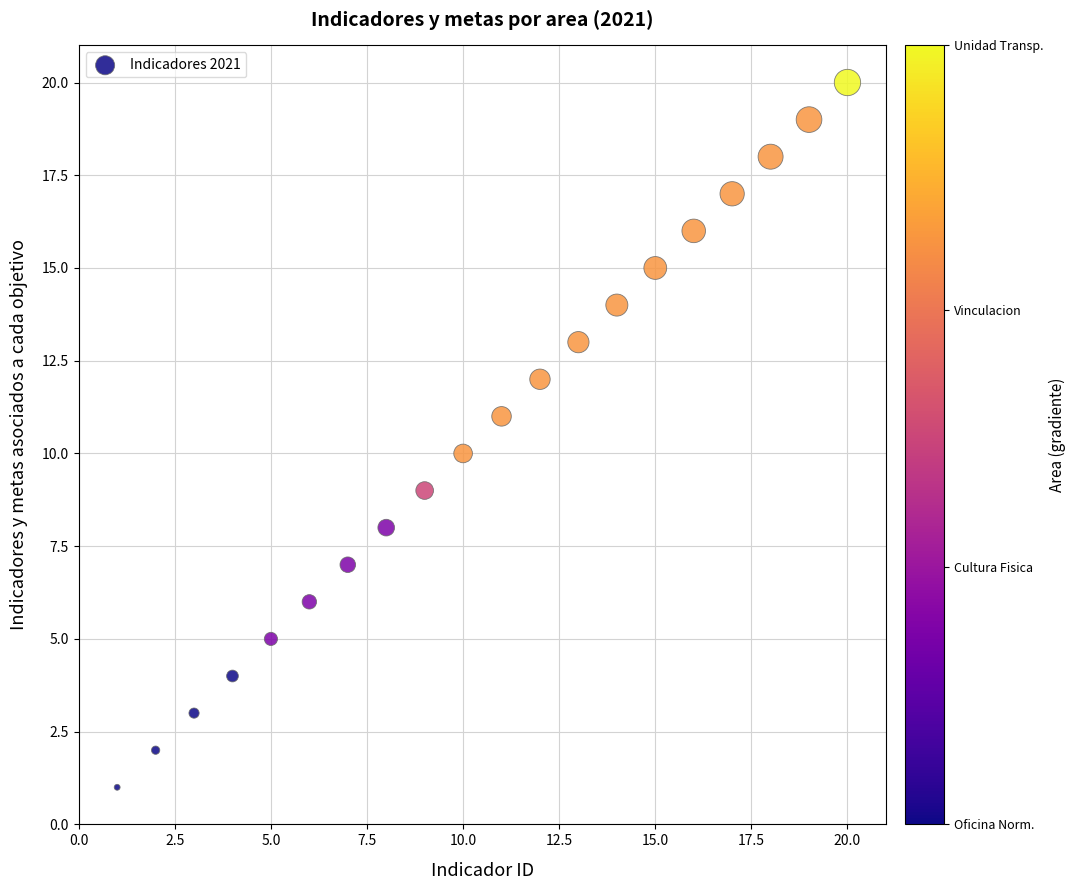

What is the range of X values (max minus min)?

19